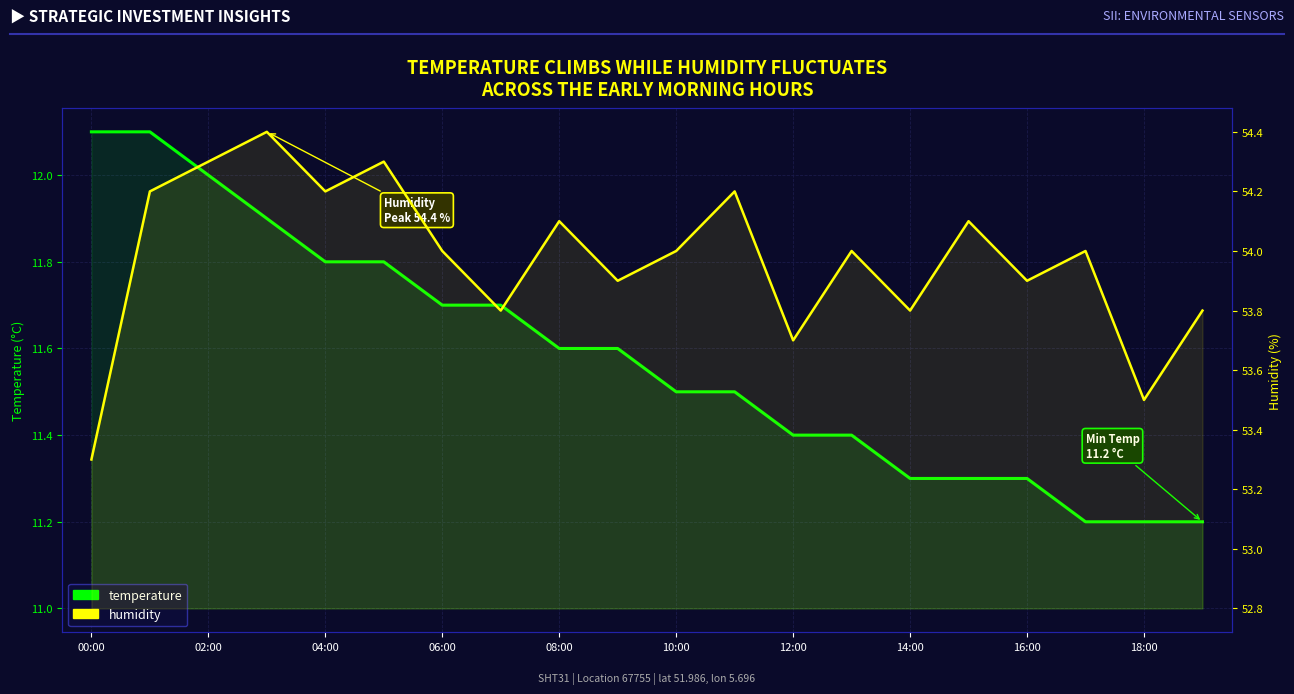

True or false: humidity and temperature intersect in this chart.

False